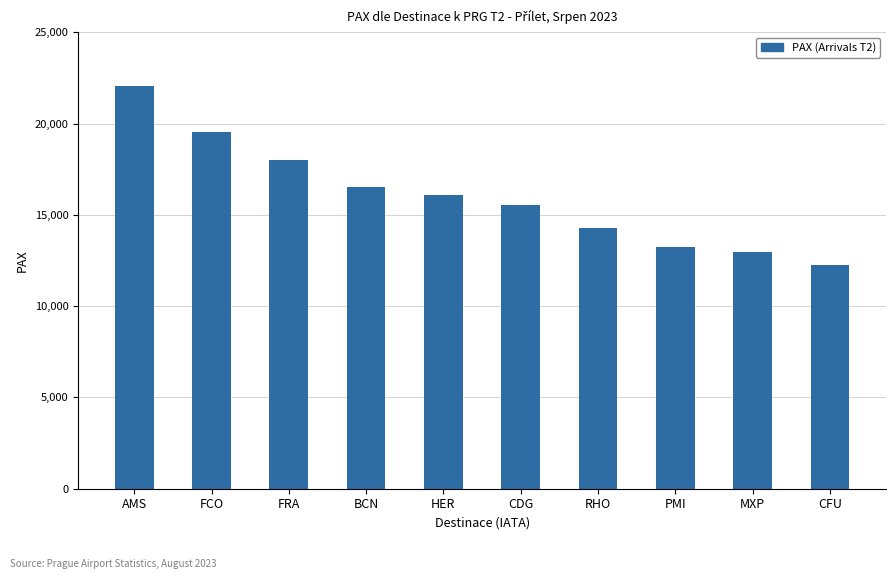

What is the difference between the maximum and minimum values?

9774